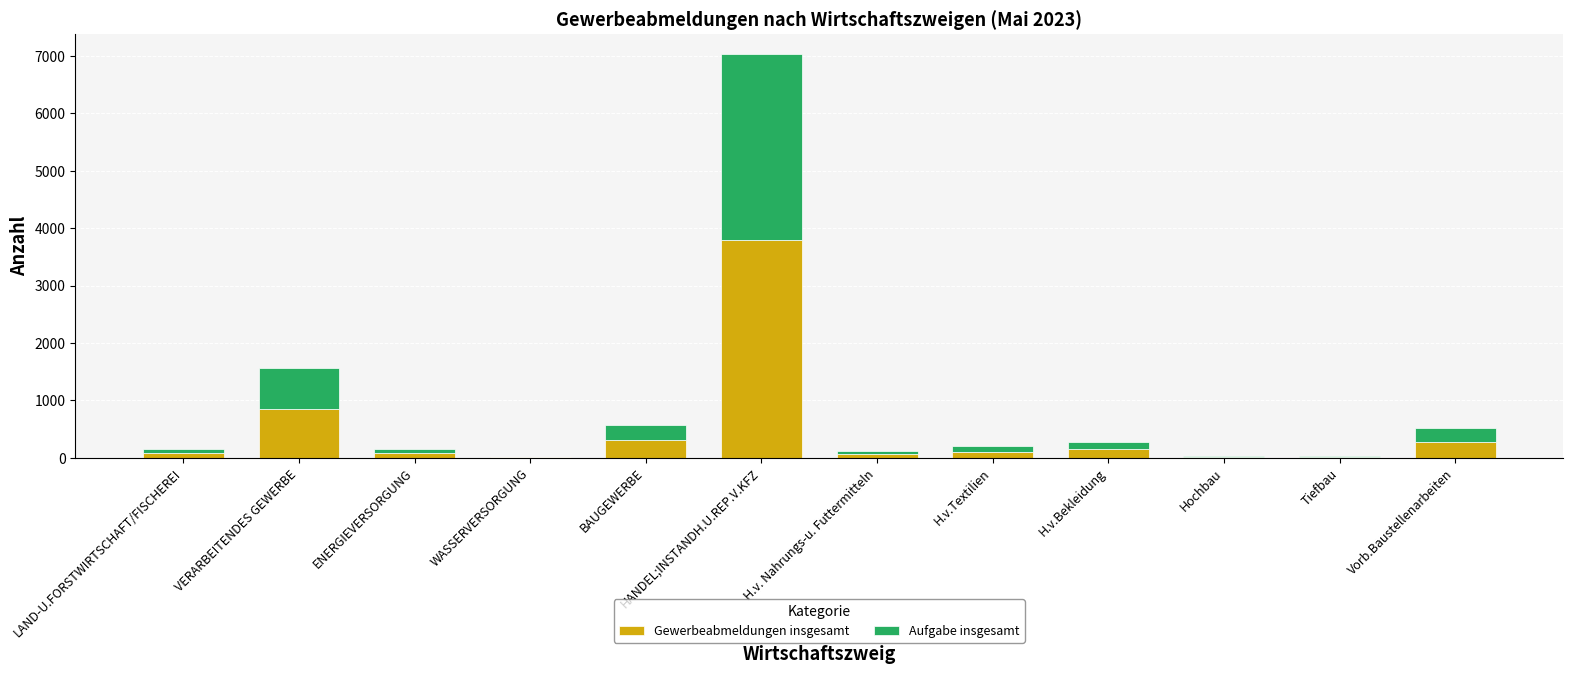

At which label is Gewerbeabmeldungen insgesamt closest to 1901?

VERARBEITENDES GEWERBE